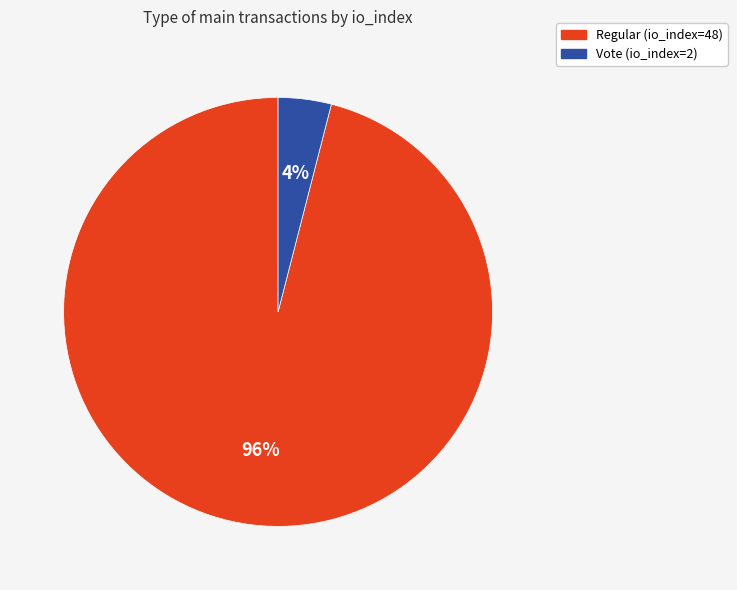

The Vote (io_index=2) slice represents 4% of the pie. True or false?

True